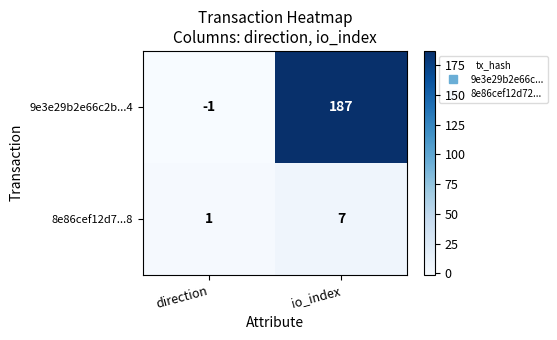

At which category is the sum across all series the highest?

io_index